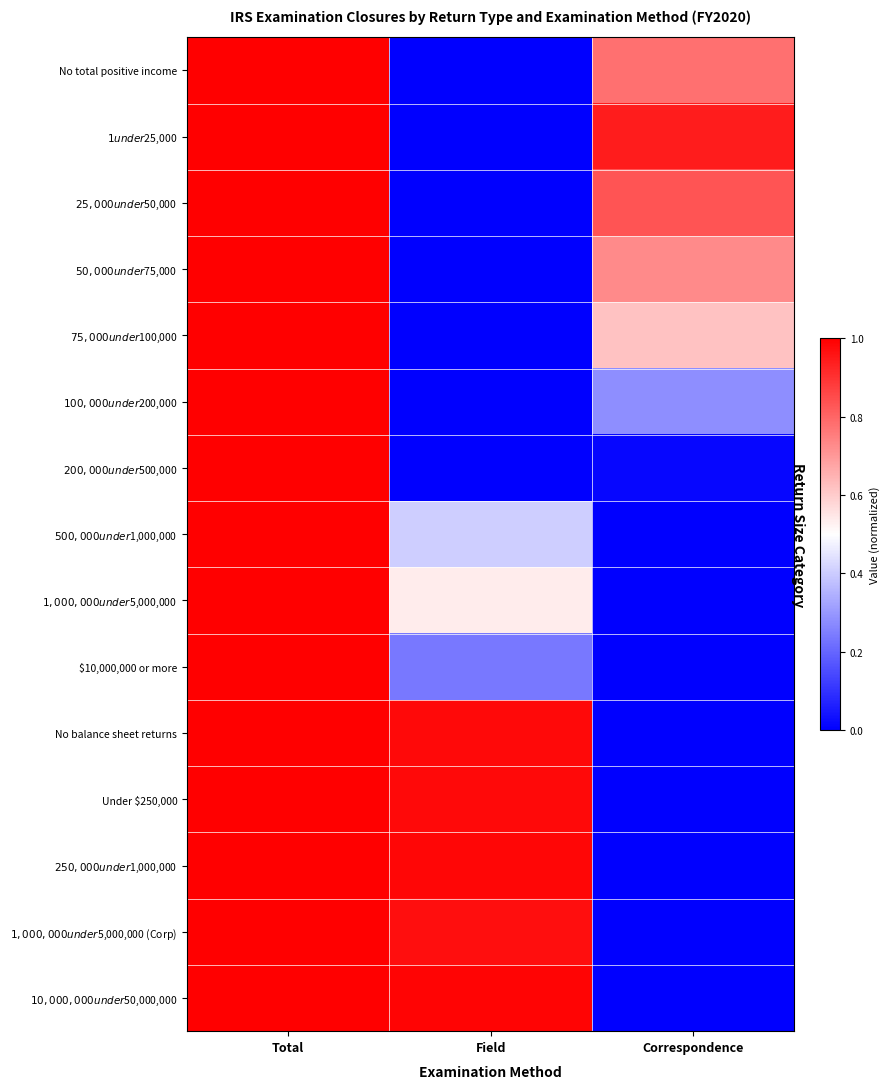

At how many categories does at least one series exceed 0?

3